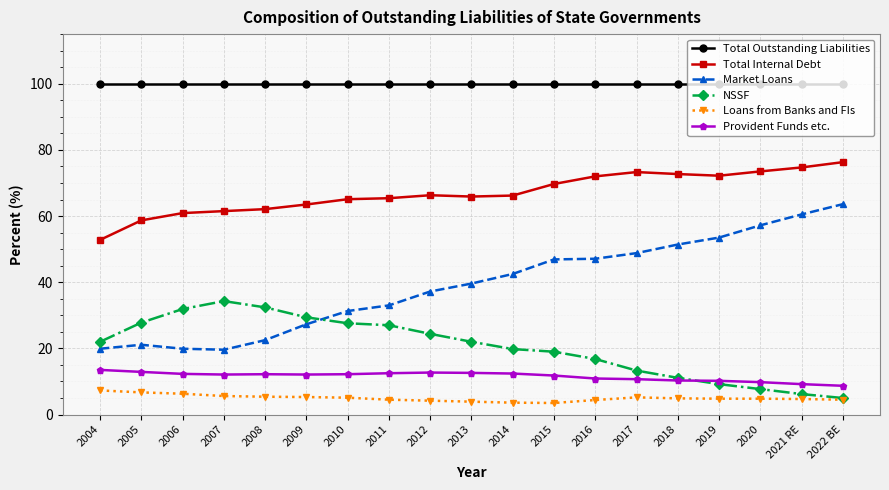

Between which two adjacent categories do Market Loans and NSSF first intersect?

2009 and 2010